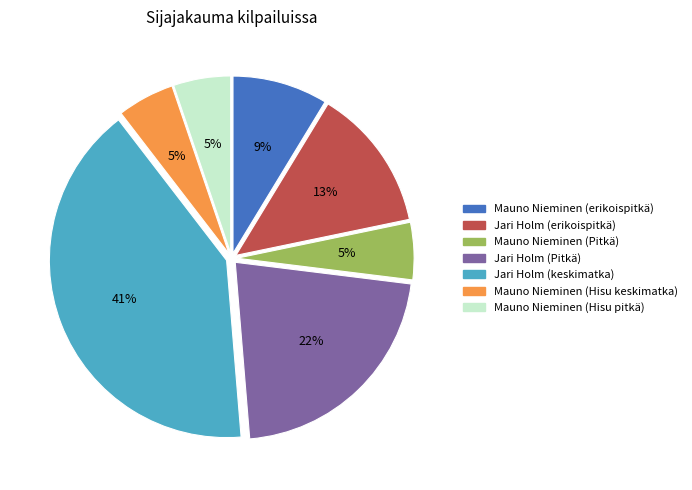

To the nearest percent, what is the average slice percentage?

14%